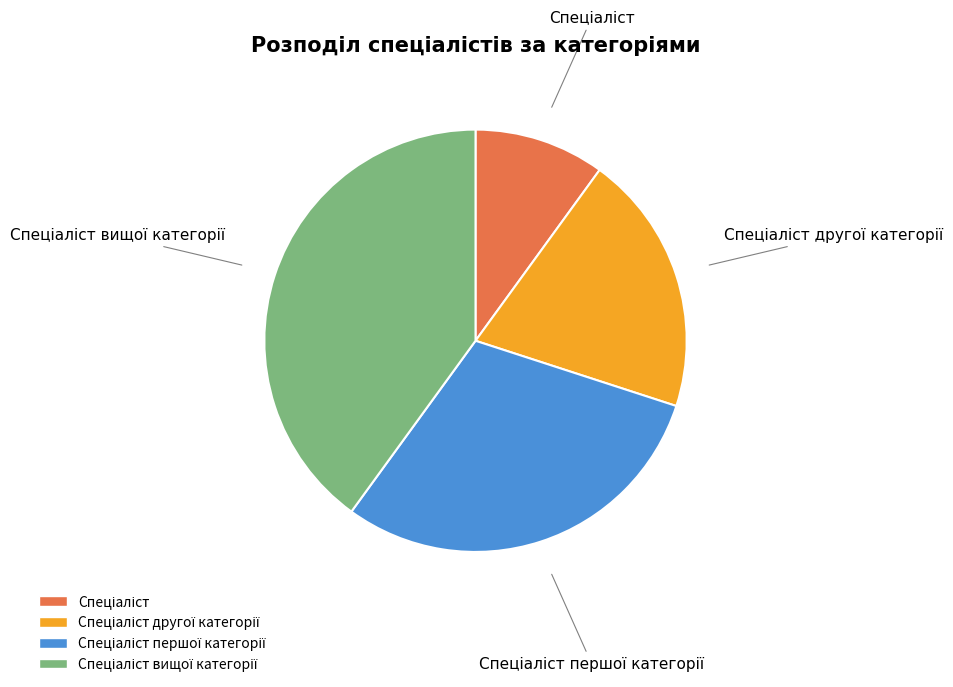

Does any single category account for the majority?

No